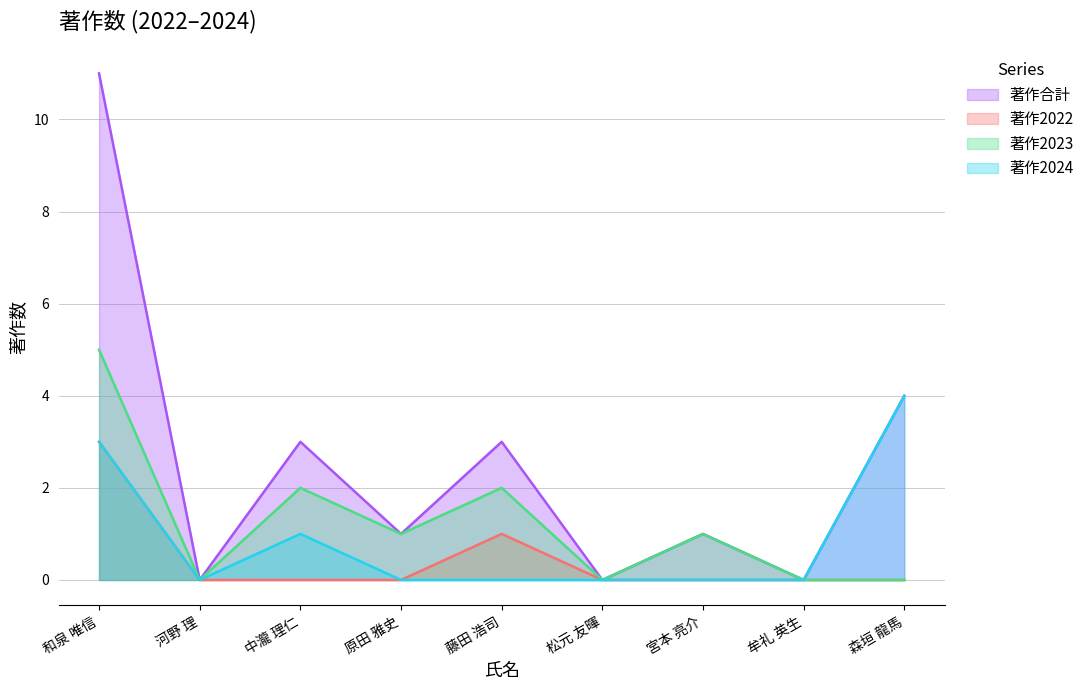

True or false: 著作2024 and 著作合計 intersect in this chart.

False